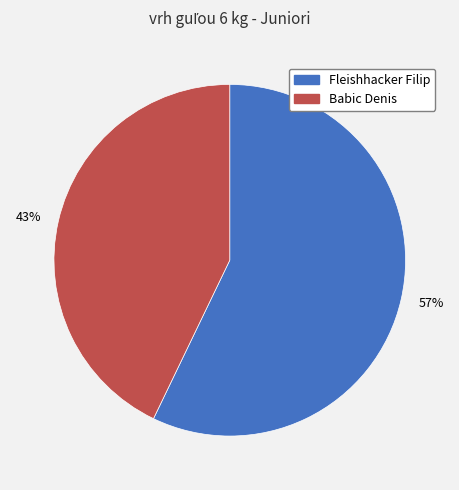

What is the largest slice in the pie chart?

57%